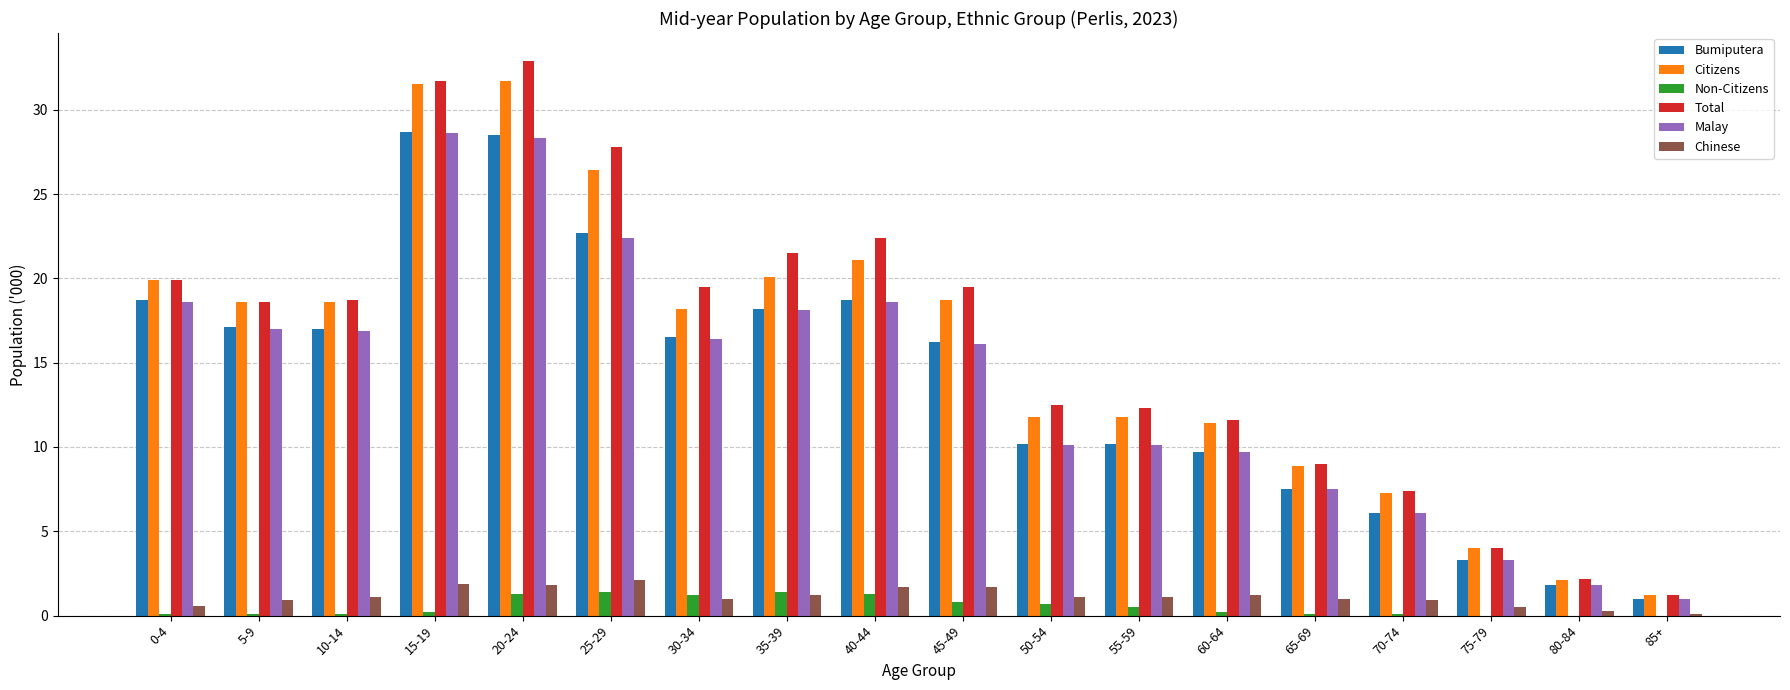

Is the value of Malay at 60-64 greater than the value of Bumiputera at 85+?

Yes